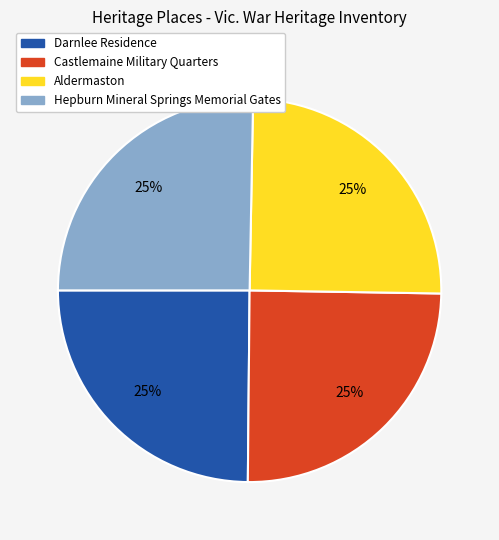

The Aldermaston slice represents 31% of the pie. True or false?

False